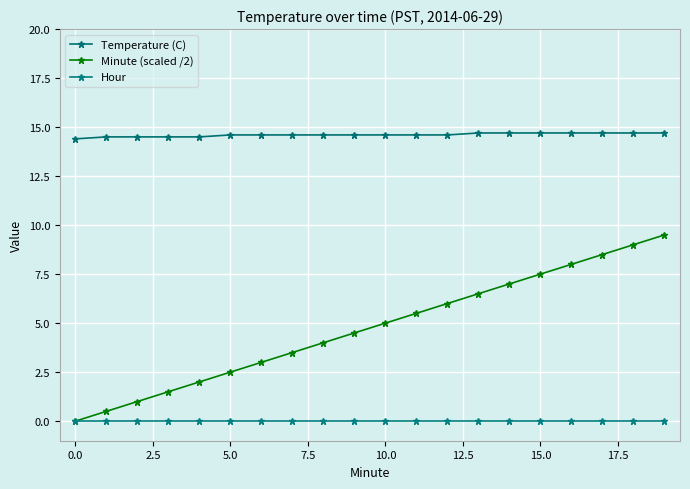

What is the label of the 17th point from the left?

16